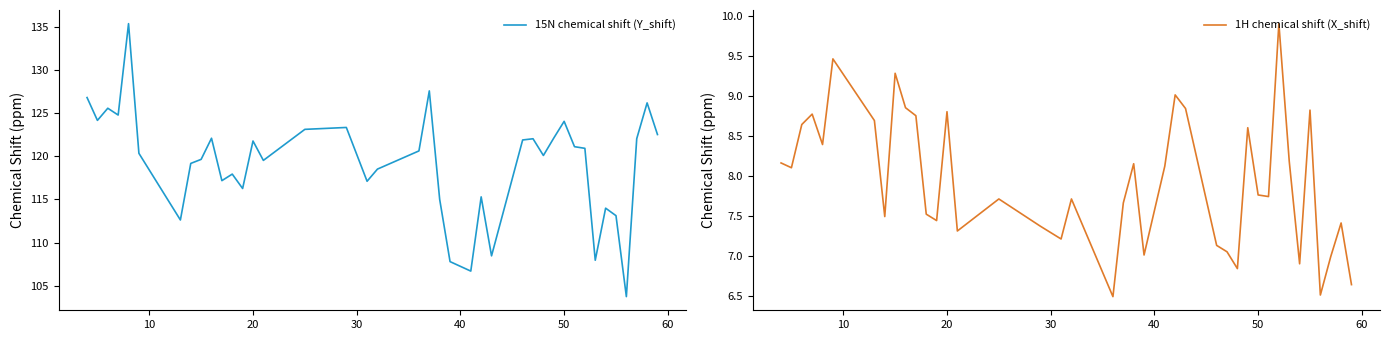

The value of 1H chemical shift (X_shift) at 18 is 13.2. True or false?

False